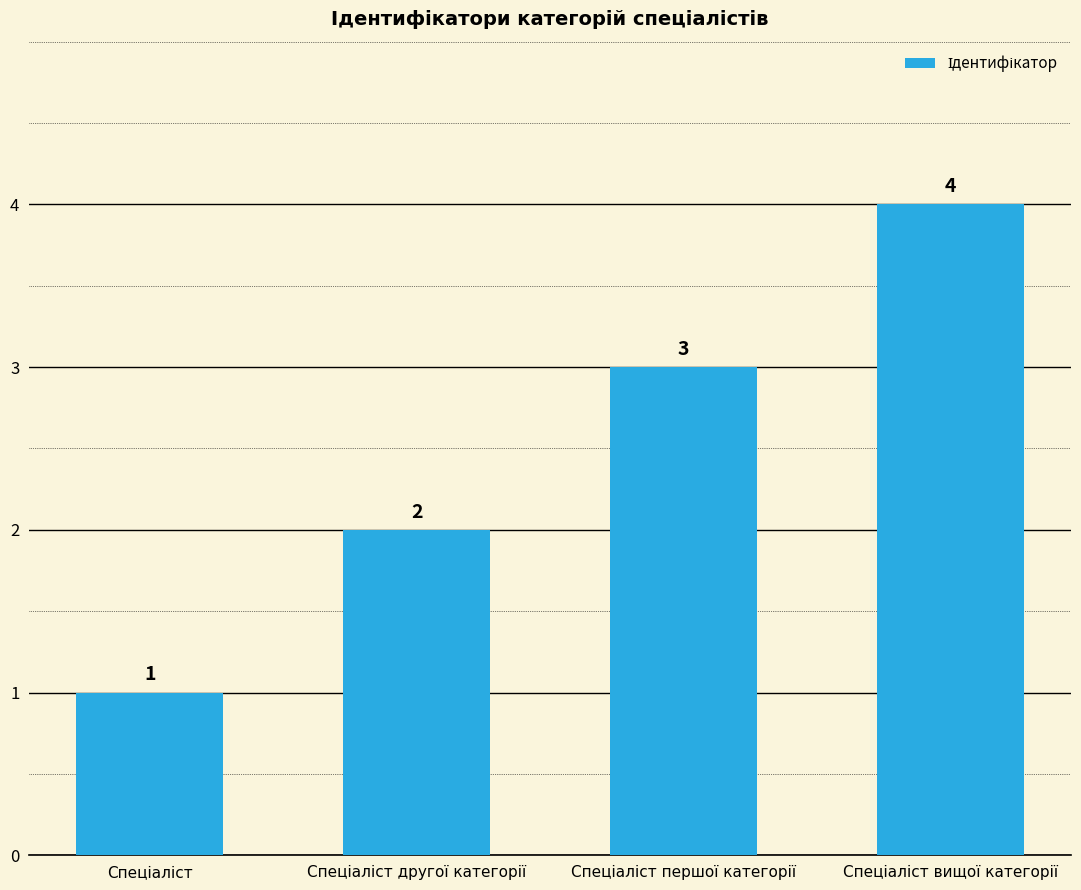

How many values are between 2 and 4?

3